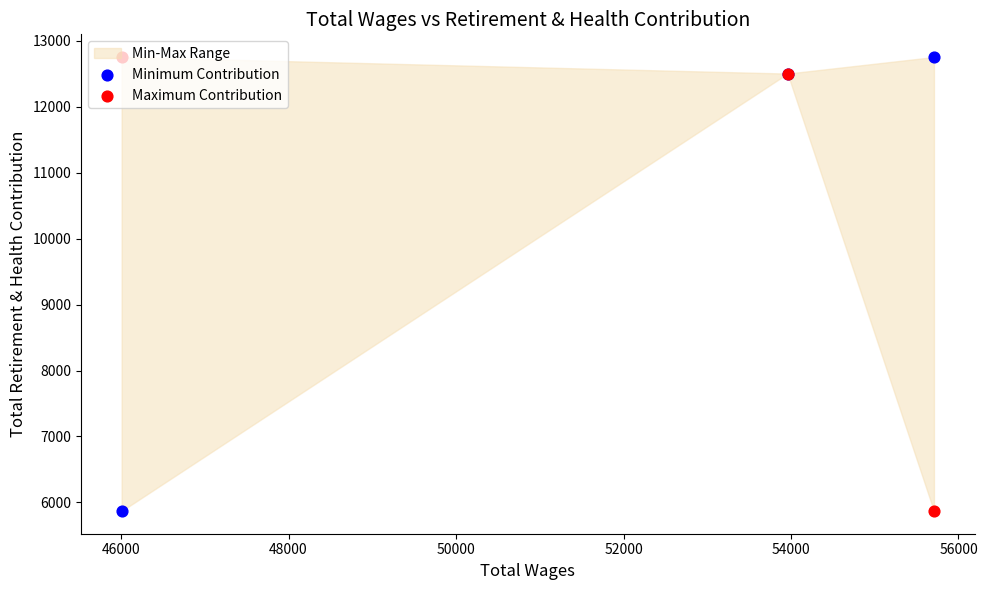

Which series has the largest Y range (max minus min)?

Minimum Contribution